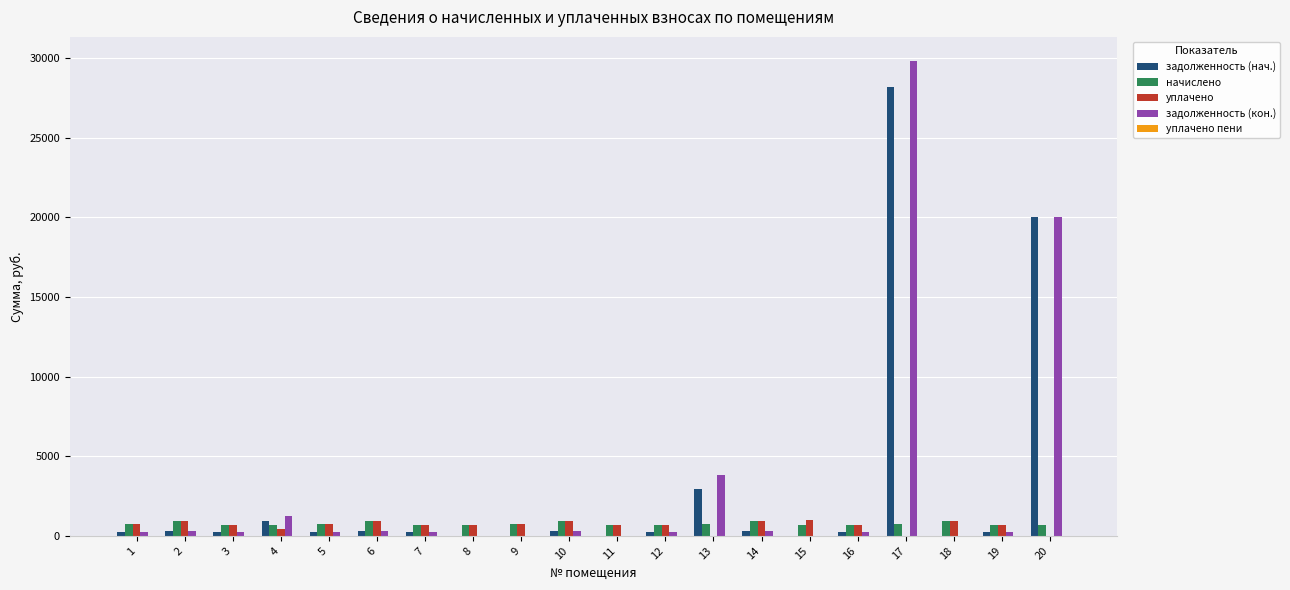

What is the sum of all задолженность (кон.) values?

57837.0